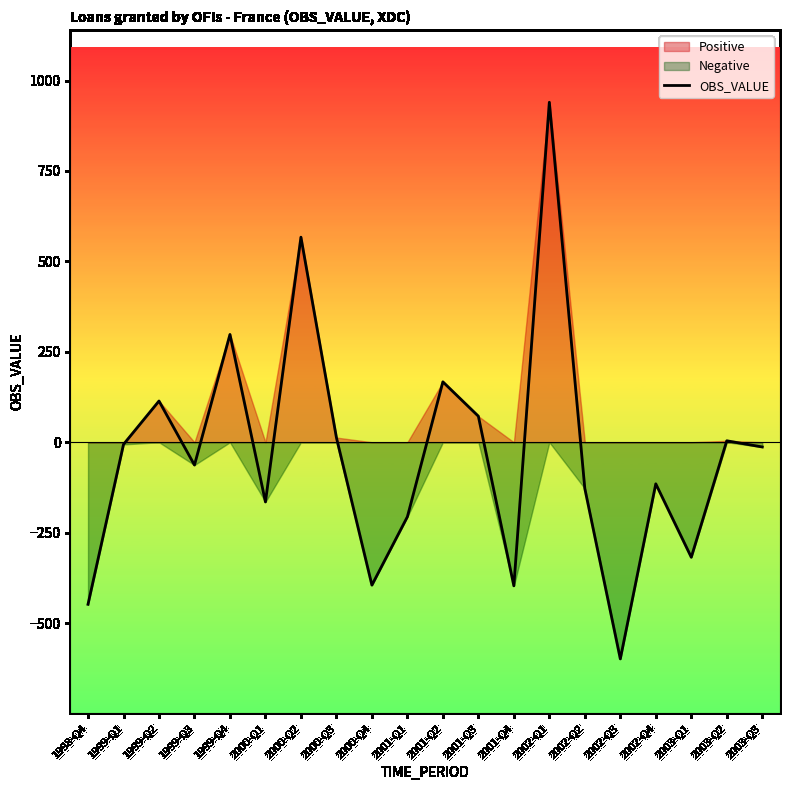

How many data points does each series have?

20